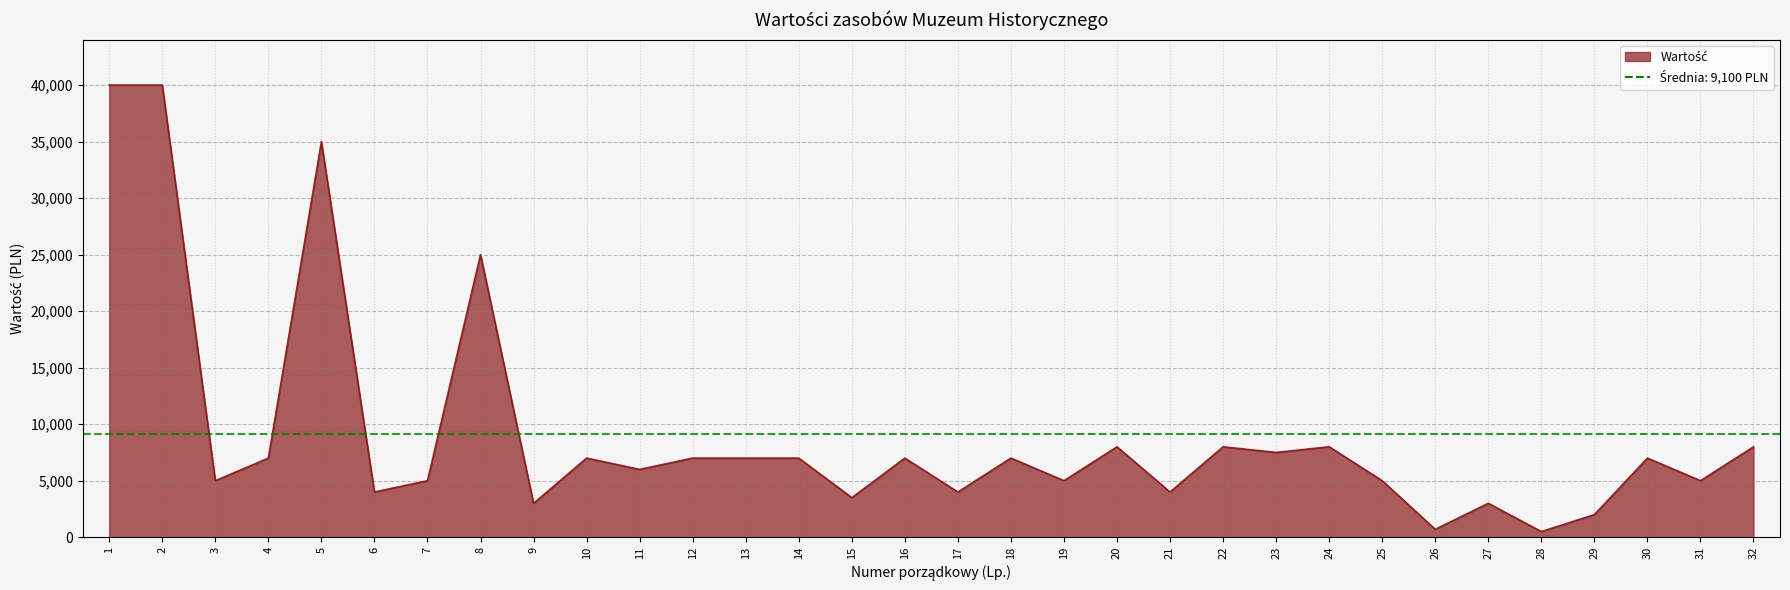

What is the change in value from 18 to 26?

-6300